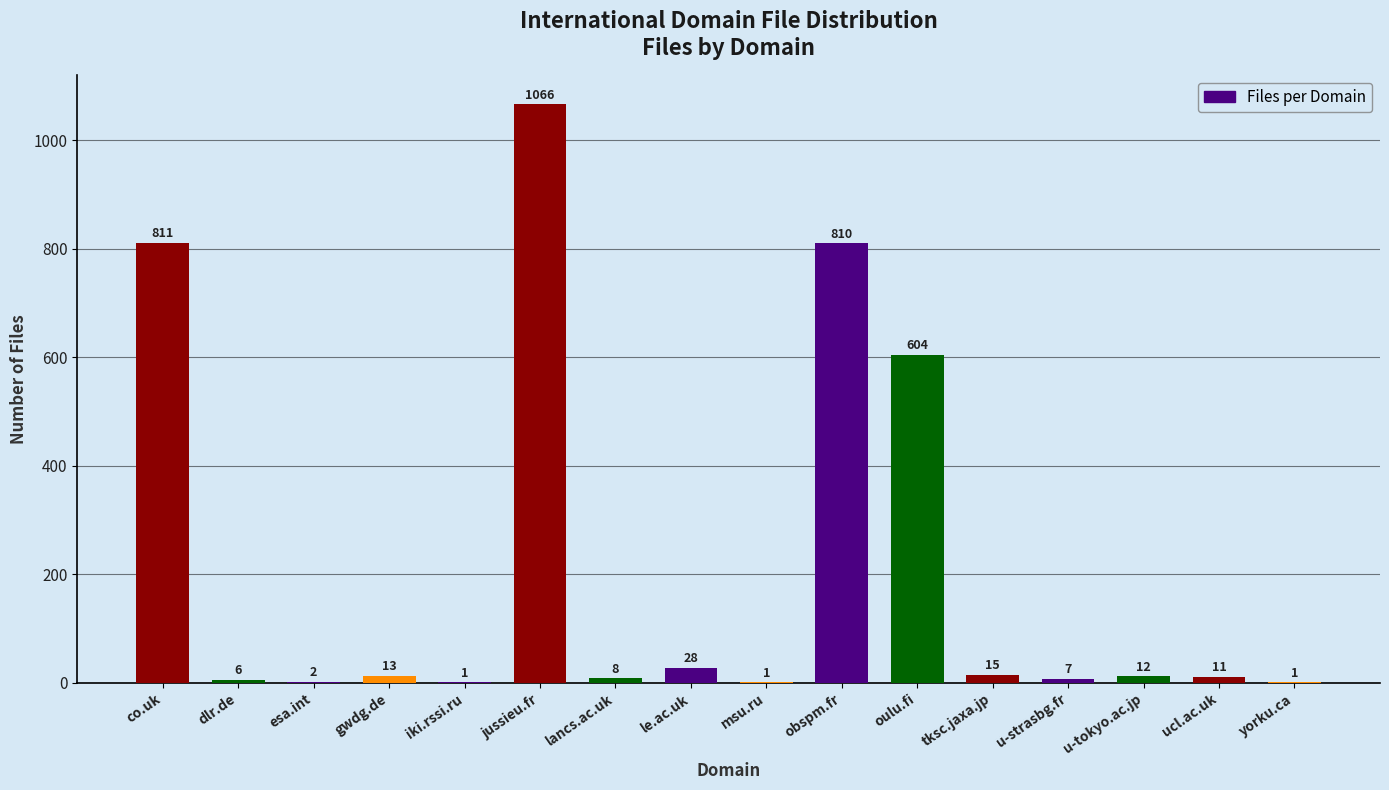

What is the maximum value shown in the chart?

1066